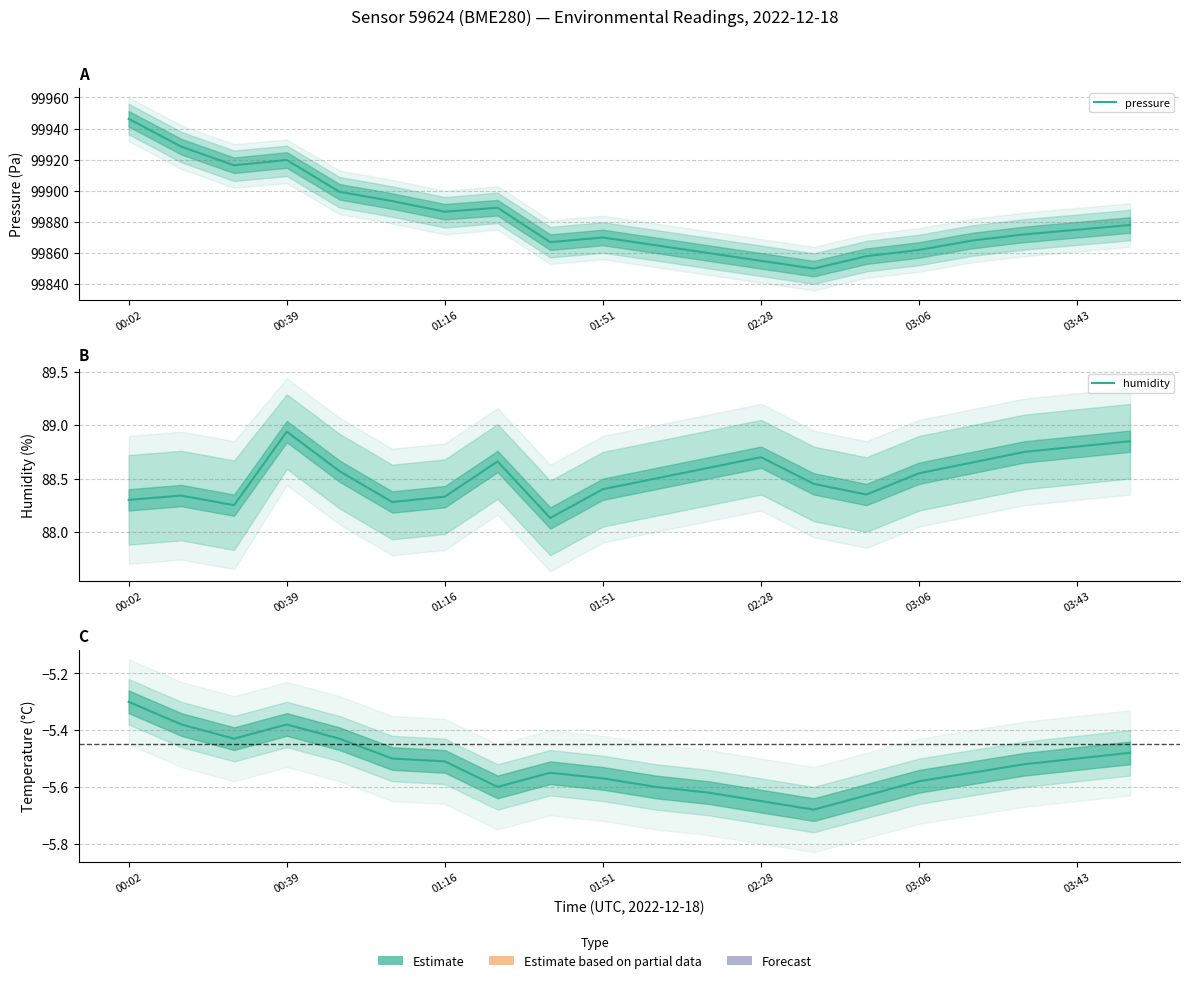

True or false: humidity has a value of 157.3 at 16.

False